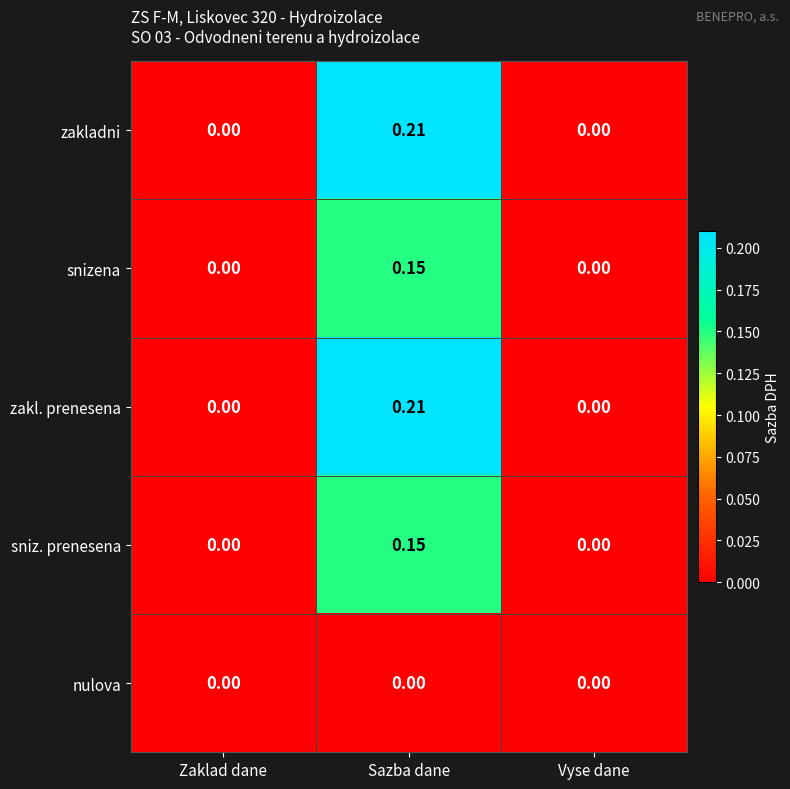

At which label does zakladni reach its peak?

Sazba dane